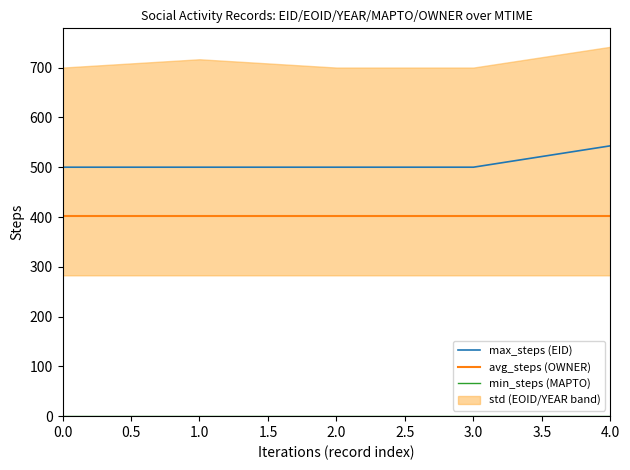

True or false: min_steps (MAPTO) has more than 1 interior local peaks.

False